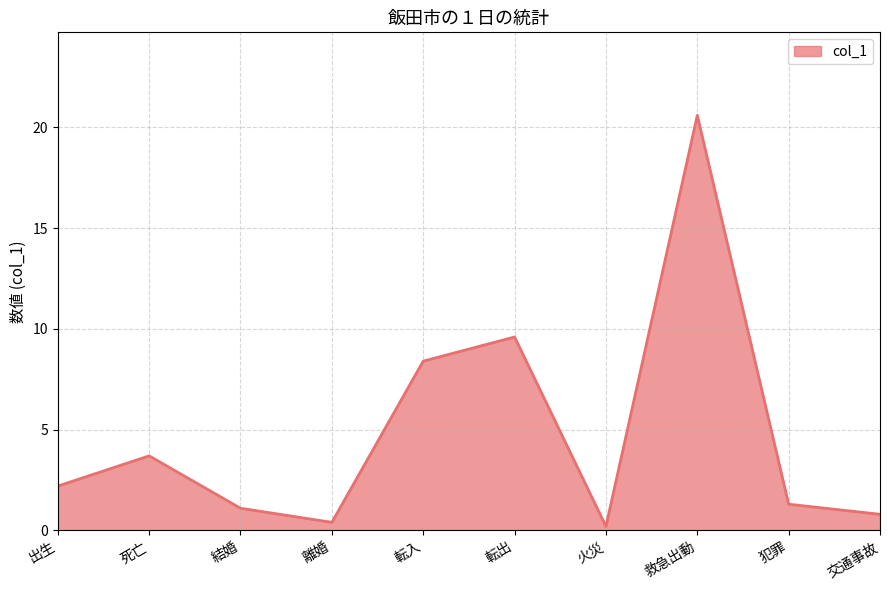

How many interior local peaks (higher than both neighbors) does the data have?

3